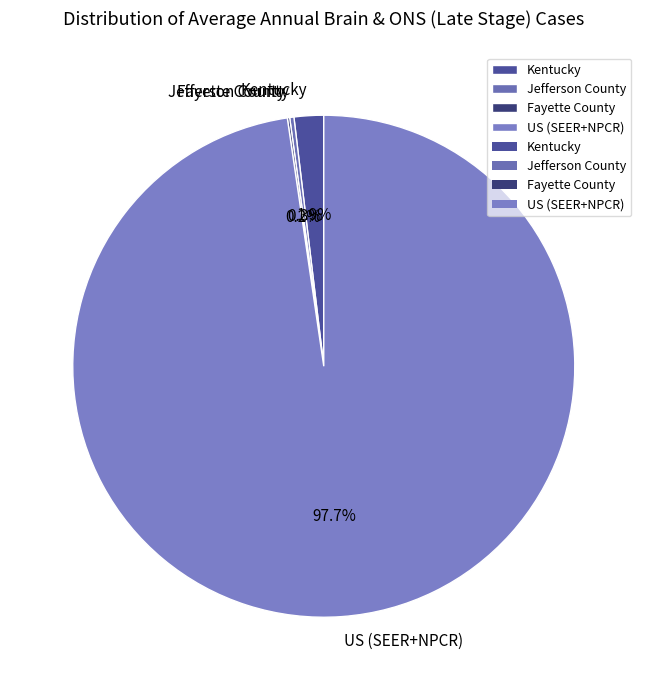

Which category has the biggest portion of the pie?

US (SEER+NPCR)